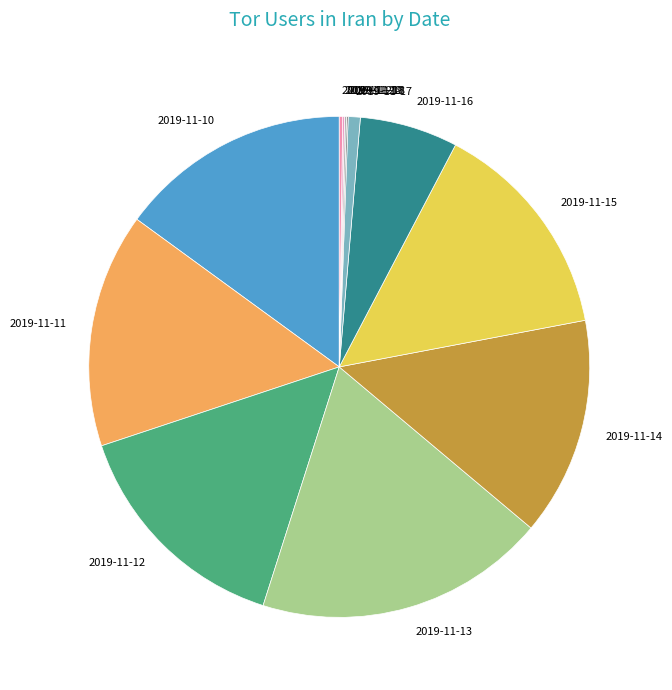

Is there any slice that represents more than half of the pie?

No